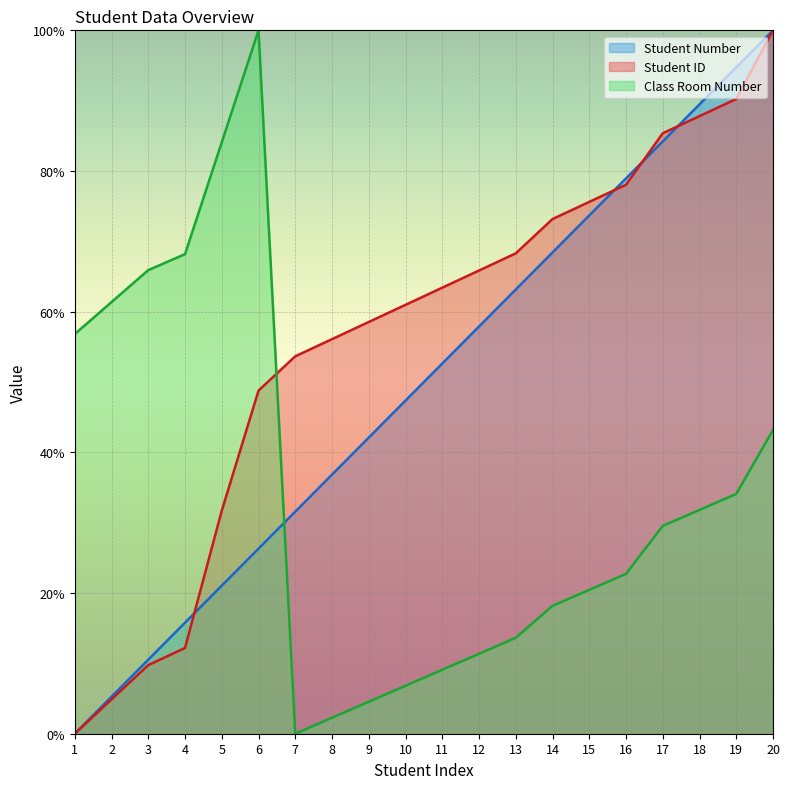

How many lines are shown in the chart?

3